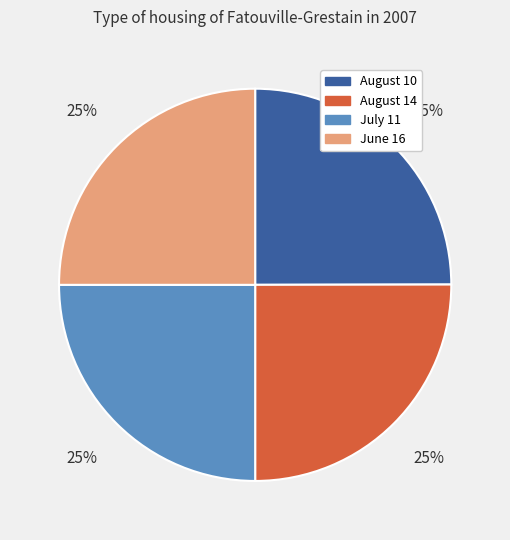

To the nearest percent, what is the combined percentage of August 14 and July 11?

50%